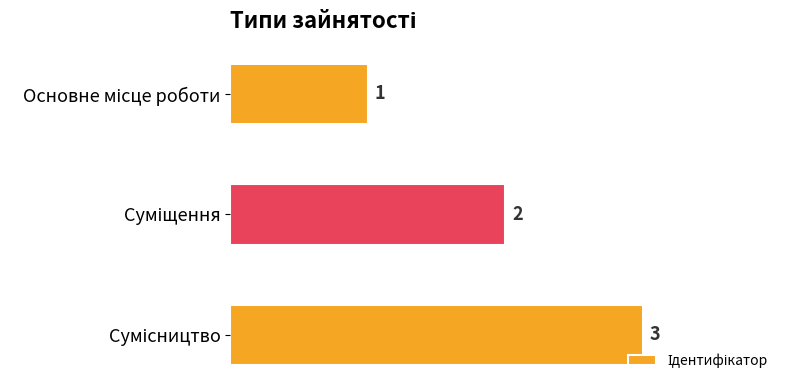

How many bars are there in total?

3